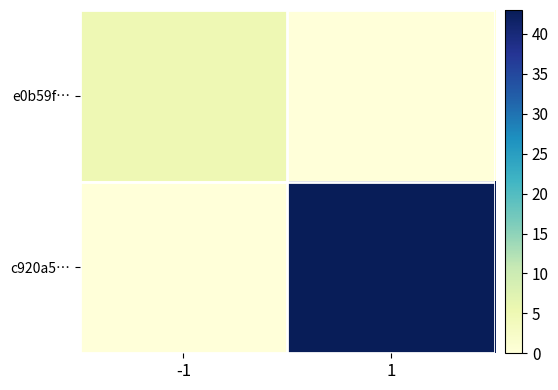

Which series has the largest total across all categories?

c920a5…